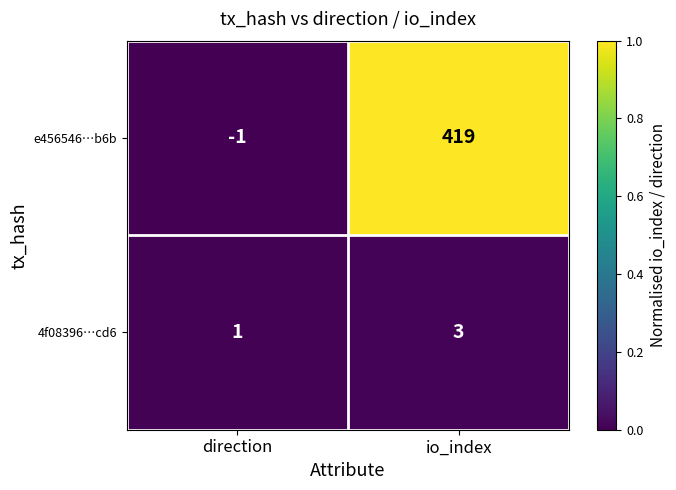

List the series in order of their overall mean, highest first.

e456546…b6b, 4f08396…cd6